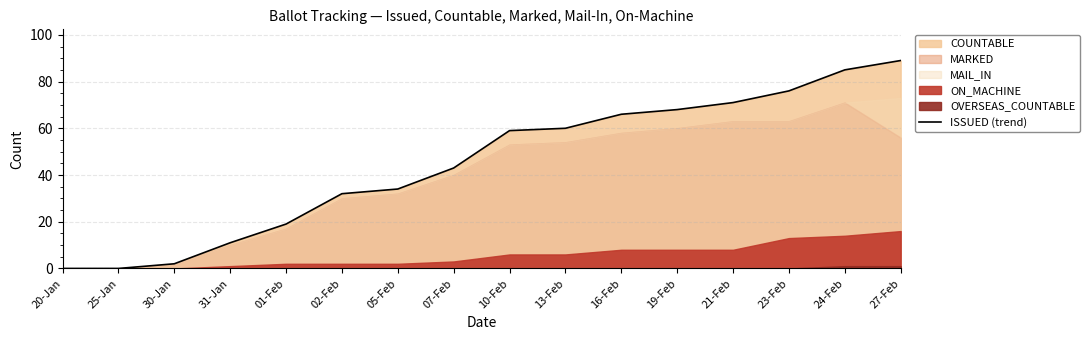

At which label does ISSUED (trend) reach its peak?

27-Feb